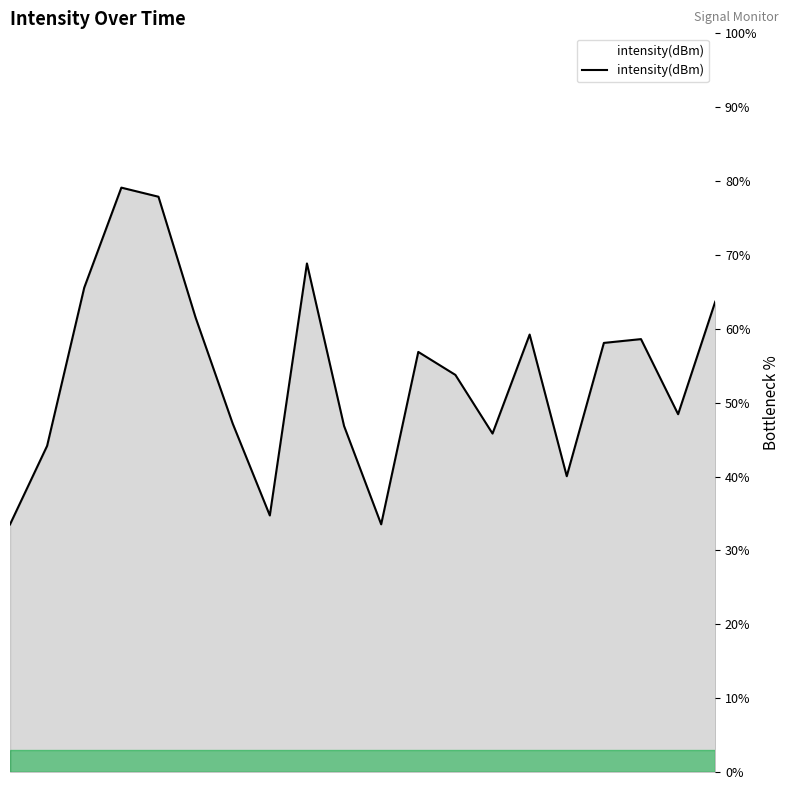

What is the difference between the maximum and minimum values?

45.6